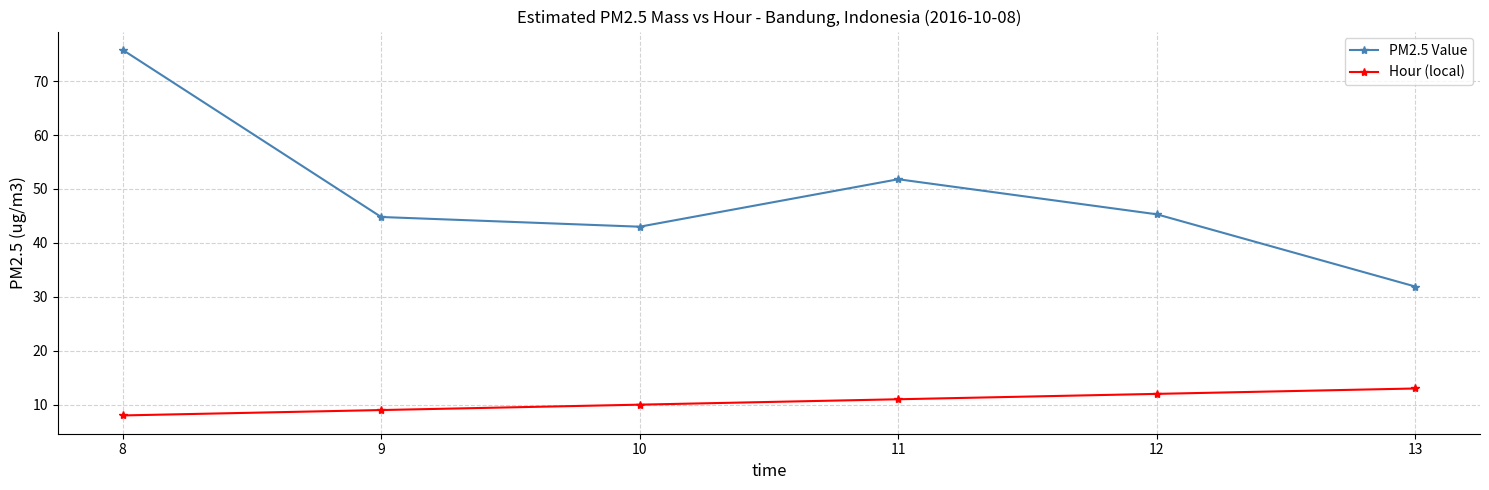

True or false: PM2.5 Value has more than 1 points higher than both neighbors.

False